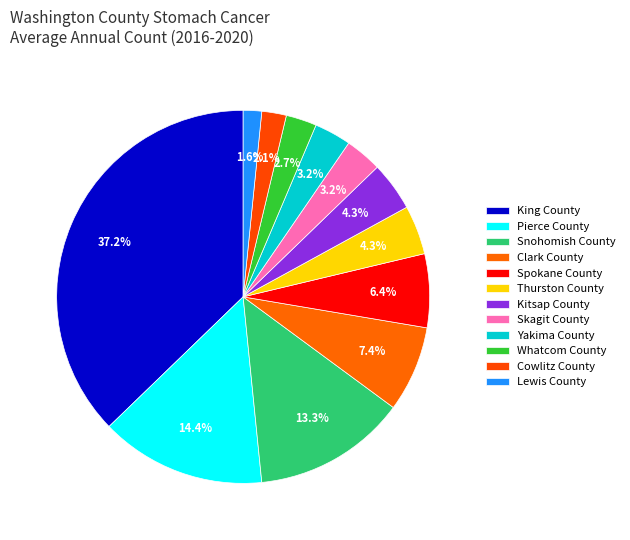

Is it true that Skagit County is 3% of the pie?

True